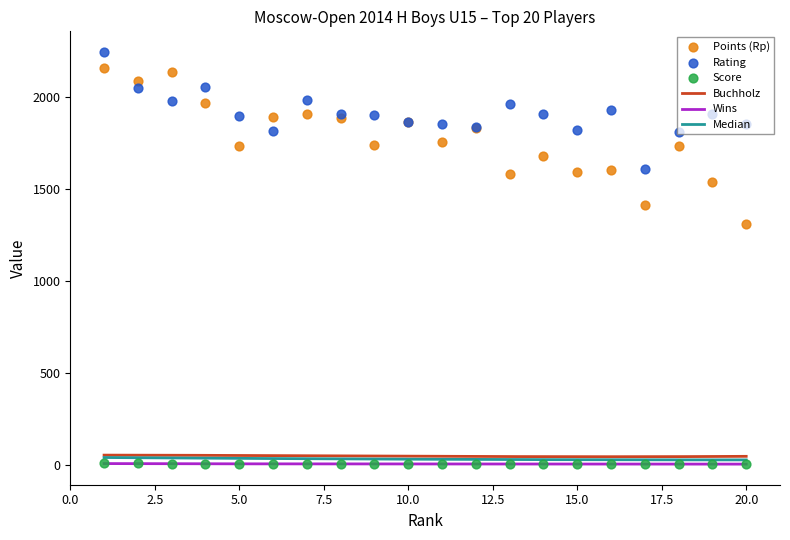

What is the total value across all series at 9?

3642.0